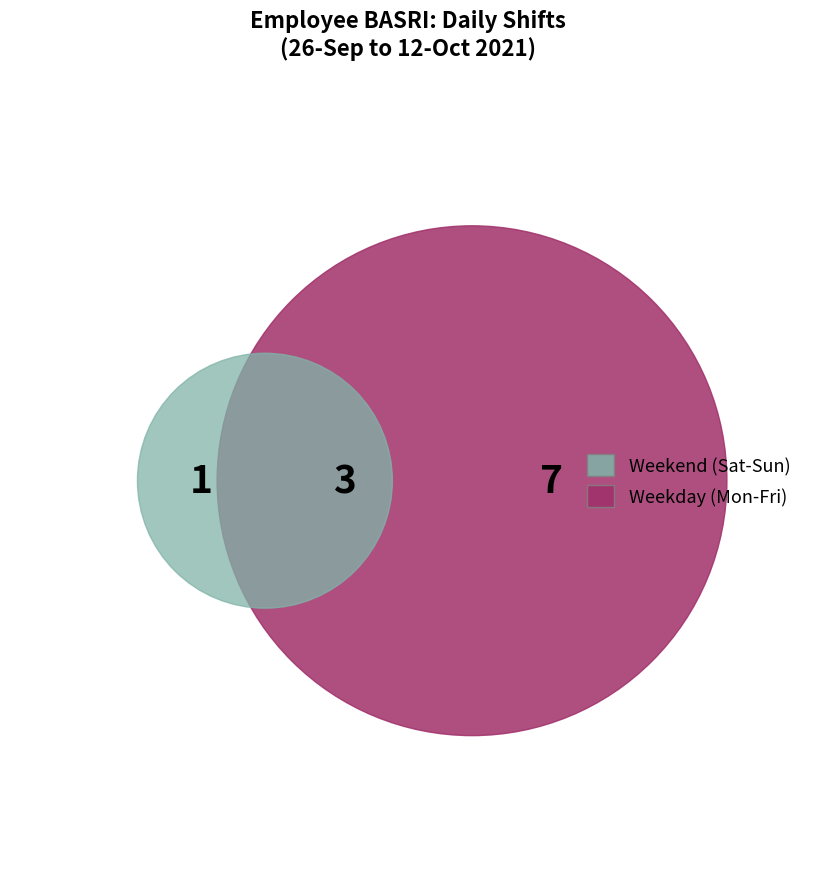

Combined, do 2-Sat and 29-Wed account for over 50%?

No